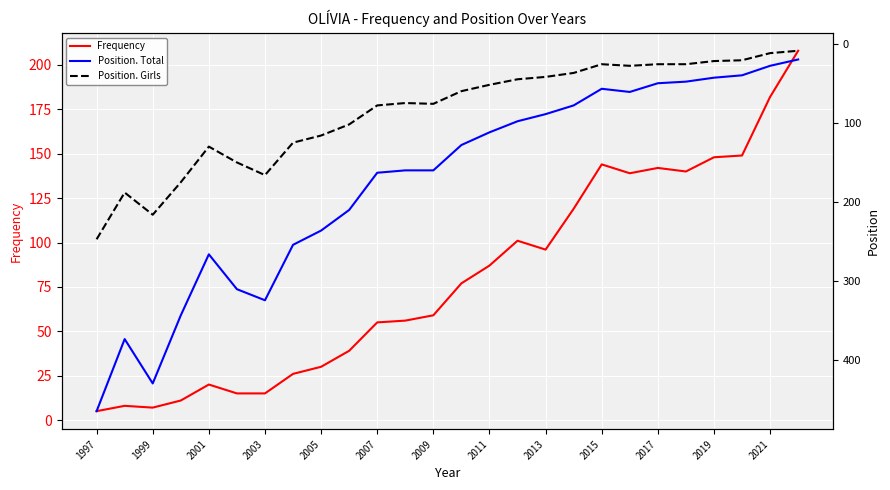

What is the difference between the maximum and minimum values in the Position. Total series?

444